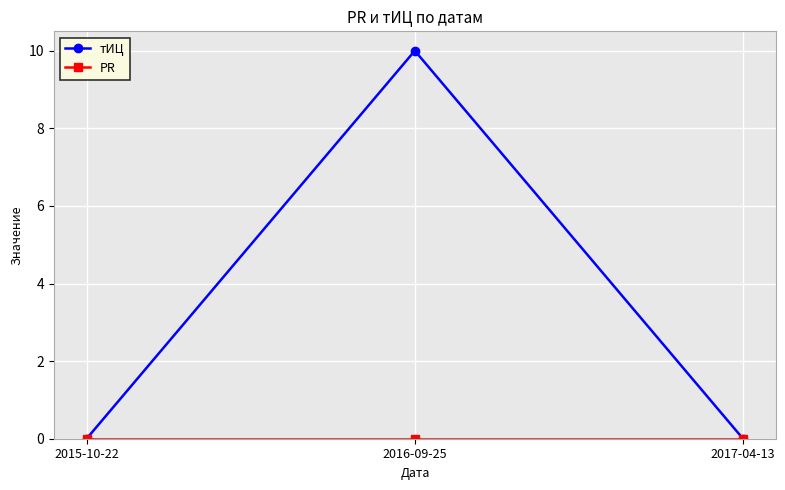

What is the label of the 1st point from the right?

2017-04-13